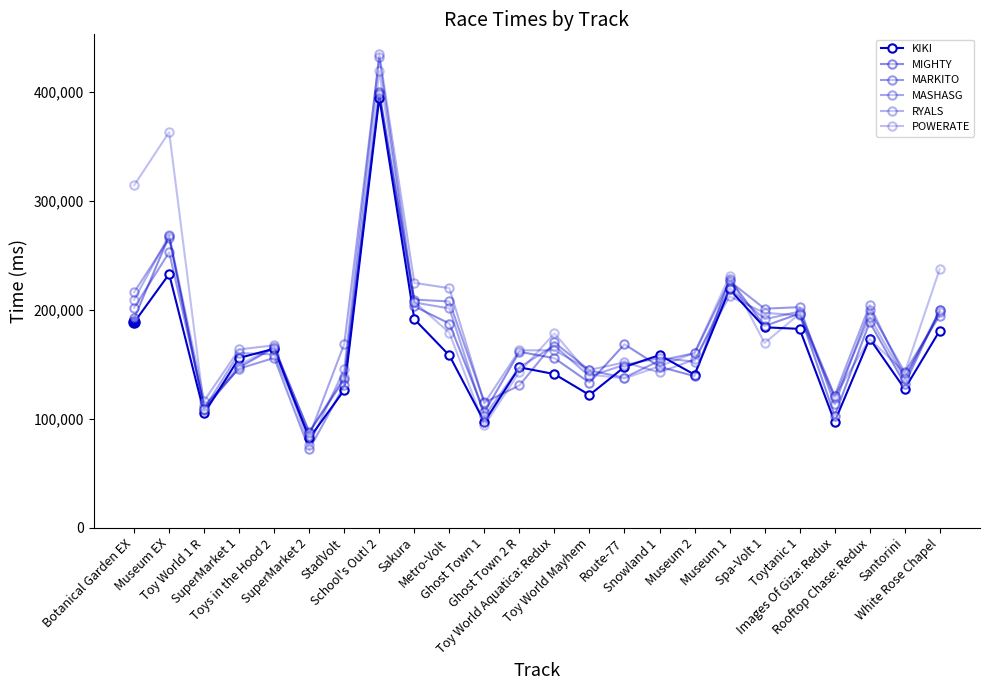

Reading left to right, transcribe all the data shown in this chart.

KIKI: Botanical Garden EX=188172	Museum EX=232583	Toy World 1 R=104824	SuperMarket 1=155657	Toys in the Hood 2=164076	SuperMarket 2=81960	StadVolt=126207	School's Out! 2=394319	Sakura=191161	Metro-Volt=157905	Ghost Town 1=96901	Ghost Town 2 R=147012	Toy World Aquatica: Redux=140786	Toy World Mayhem=121623	Route-77=147348	Snowland 1=158243	Museum 2=140277	Museum 1=218493	Spa-Volt 1=183705	Toytanic 1=182292	Images Of Giza: Redux=97056	Rooftop Chase: Redux=173369	Santorini=127219	White Rose Chapel=180651
MIGHTY: Botanical Garden EX=191881	Museum EX=267367	Toy World 1 R=108100	SuperMarket 1=146988	Toys in the Hood 2=164966	SuperMarket 2=87587	StadVolt=135933	School's Out! 2=399687	Sakura=202948	Metro-Volt=187165	Ghost Town 1=105772	Ghost Town 2 R=161254	Toy World Aquatica: Redux=155392	Toy World Mayhem=132970	Route-77=168134	Snowland 1=147579	Museum 2=138918	Museum 1=227764	Spa-Volt 1=184902	Toytanic 1=196340	Images Of Giza: Redux=102604	Rooftop Chase: Redux=188474	Santorini=131762	White Rose Chapel=199268
MARKITO: Botanical Garden EX=201653	Museum EX=252523	Toy World 1 R=111732	SuperMarket 1=145785	Toys in the Hood 2=155697	SuperMarket 2=71699	StadVolt=130429	School's Out! 2=397458	Sakura=209128	Metro-Volt=207432	Ghost Town 1=114765	Ghost Town 2 R=130380	Toy World Aquatica: Redux=169822	Toy World Mayhem=144181	Route-77=137489	Snowland 1=153203	Museum 2=159977	Museum 1=226076	Spa-Volt 1=200778	Toytanic 1=202207	Images Of Giza: Redux=112910	Rooftop Chase: Redux=199399	Santorini=142365	White Rose Chapel=194456
MASHASG: Botanical Garden EX=215889	Museum EX=265210	Toy World 1 R=109101	SuperMarket 1=160128	Toys in the Hood 2=158760	SuperMarket 2=84002	StadVolt=168506	School's Out! 2=431478	Sakura=206496	Metro-Volt=201034	Ghost Town 1=102173	Ghost Town 2 R=147079	Toy World Aquatica: Redux=167005	Toy World Mayhem=138746	Route-77=149283	Snowland 1=155503	Museum 2=152309	Museum 1=219826	Spa-Volt 1=191100	Toytanic 1=198205	Images Of Giza: Redux=121047	Rooftop Chase: Redux=204073	Santorini=137572	White Rose Chapel=197558
RYALS: Botanical Garden EX=209031	Museum EX=268028	Toy World 1 R=116340	SuperMarket 1=163441	Toys in the Hood 2=167193	SuperMarket 2=75926	StadVolt=145401	School's Out! 2=434340	Sakura=224455	Metro-Volt=219615	Ghost Town 1=114025	Ghost Town 2 R=162598	Toy World Aquatica: Redux=162641	Toy World Mayhem=144637	Route-77=151507	Snowland 1=142395	Museum 2=154191	Museum 1=212074	Spa-Volt 1=196988	Toytanic 1=194675	Images Of Giza: Redux=118904	Rooftop Chase: Redux=193341	Santorini=136354	White Rose Chapel=199514
POWERATE: Botanical Garden EX=313916	Museum EX=362791	Toy World 1 R=109072	SuperMarket 1=149413	Toys in the Hood 2=165396	SuperMarket 2=87191	StadVolt=138582	School's Out! 2=418671	Sakura=207119	Metro-Volt=178678	Ghost Town 1=93693	Ghost Town 2 R=142626	Toy World Aquatica: Redux=178181	Toy World Mayhem=140407	Route-77=136775	Snowland 1=148049	Museum 2=160178	Museum 1=230757	Spa-Volt 1=169271	Toytanic 1=196198	Images Of Giza: Redux=120441	Rooftop Chase: Redux=173077	Santorini=142205	White Rose Chapel=237124